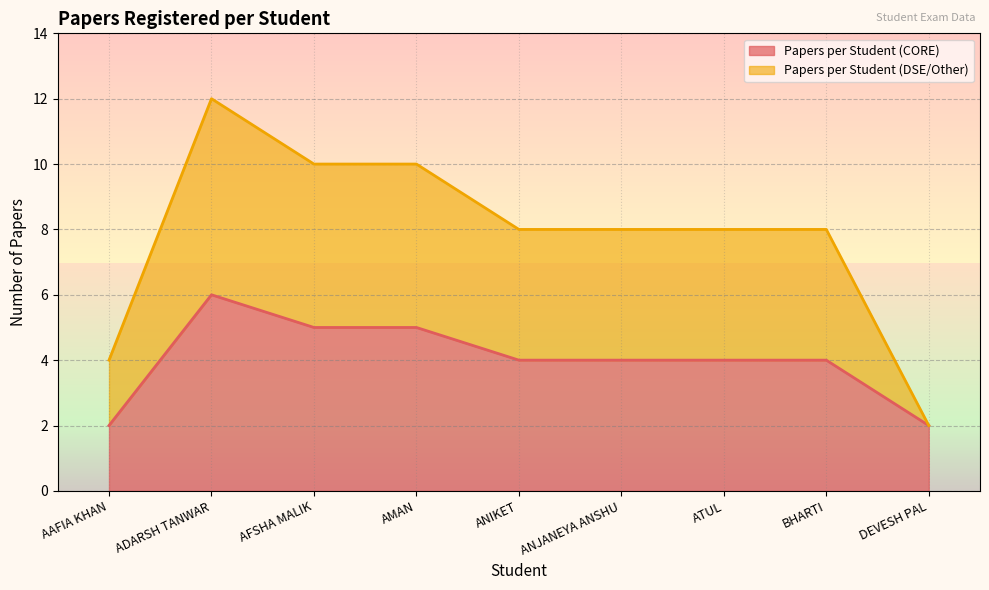

Where does the Papers per Student (CORE) series first go above 4?

ADARSH TANWAR